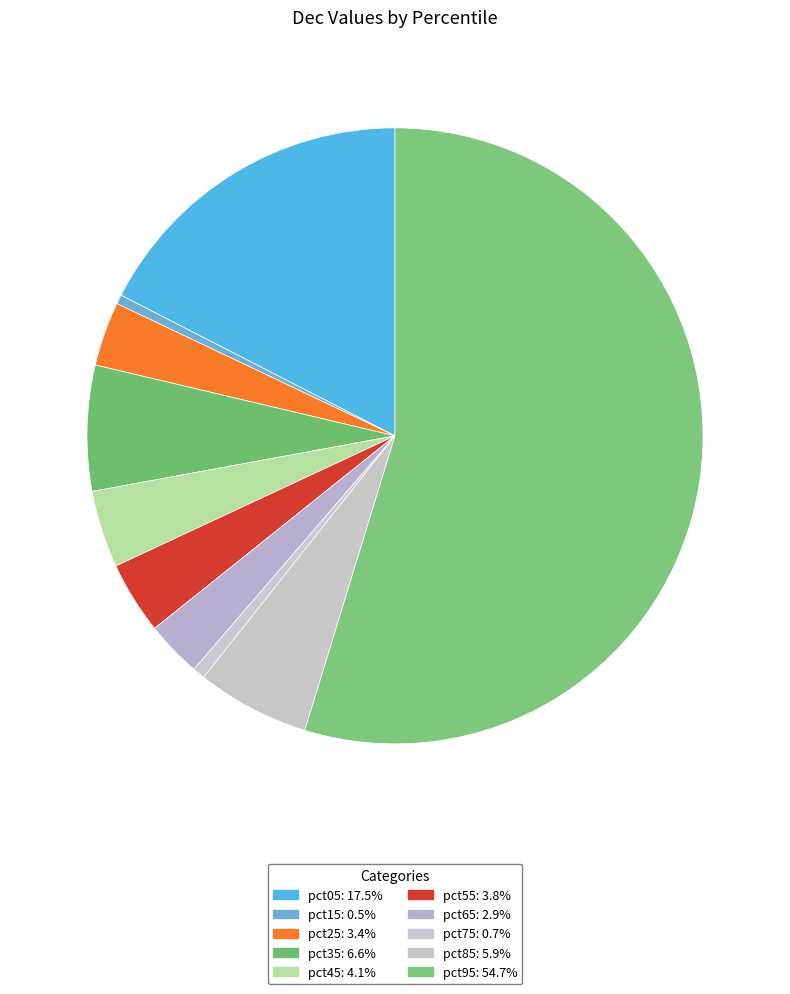

Rank the categories by value from highest to lowest.

pct95, pct05, pct35, pct85, pct45, pct55, pct25, pct65, pct75, pct15